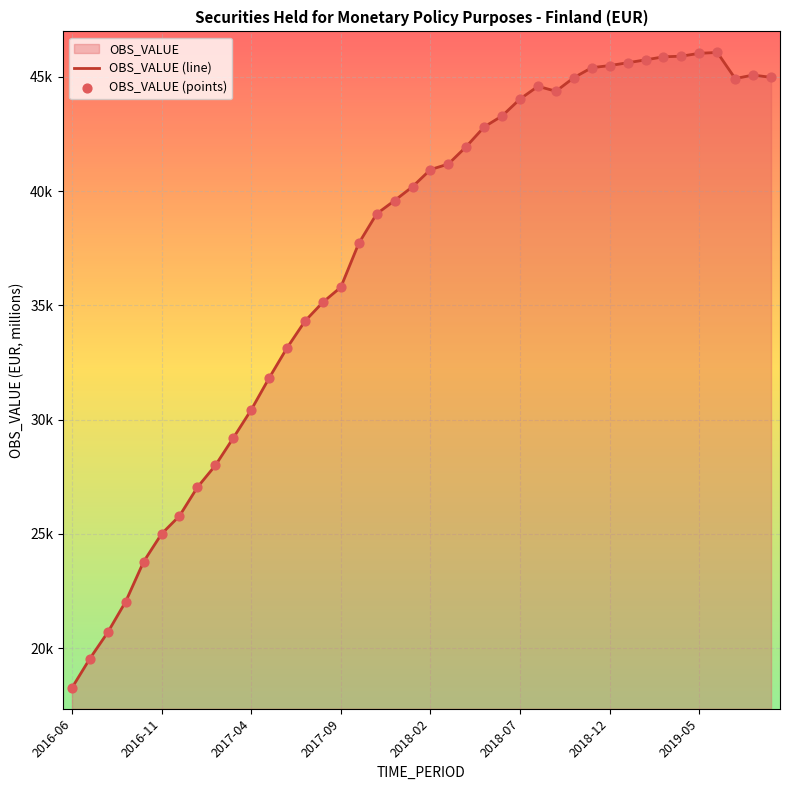

Which series contains the highest Y value?

OBS_VALUE (line)